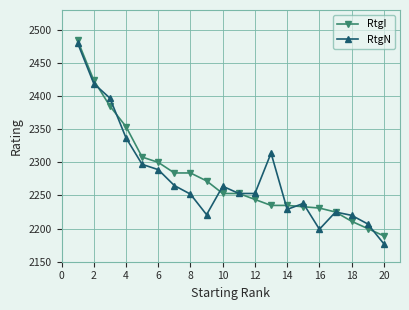

What is the smallest value displayed?

2177